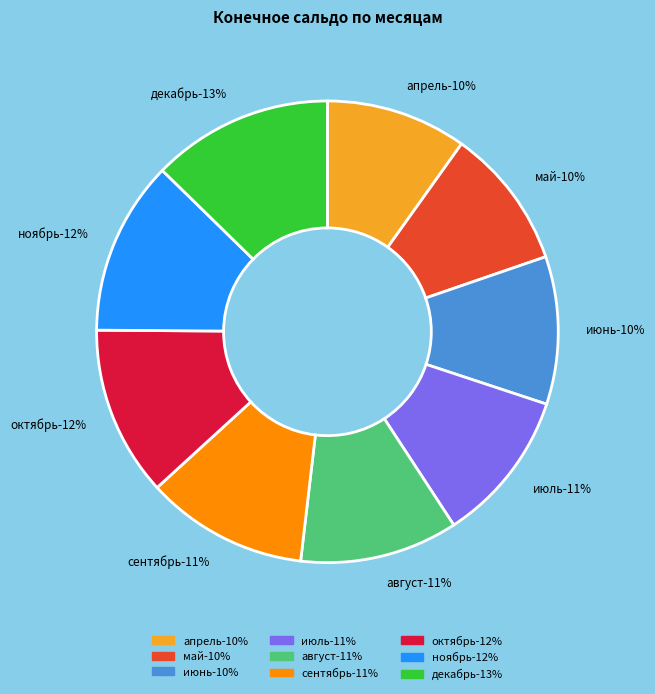

Rank the categories by value from lowest to highest.

апрель, май, июнь, июль, август, сентябрь, октябрь, ноябрь, декабрь